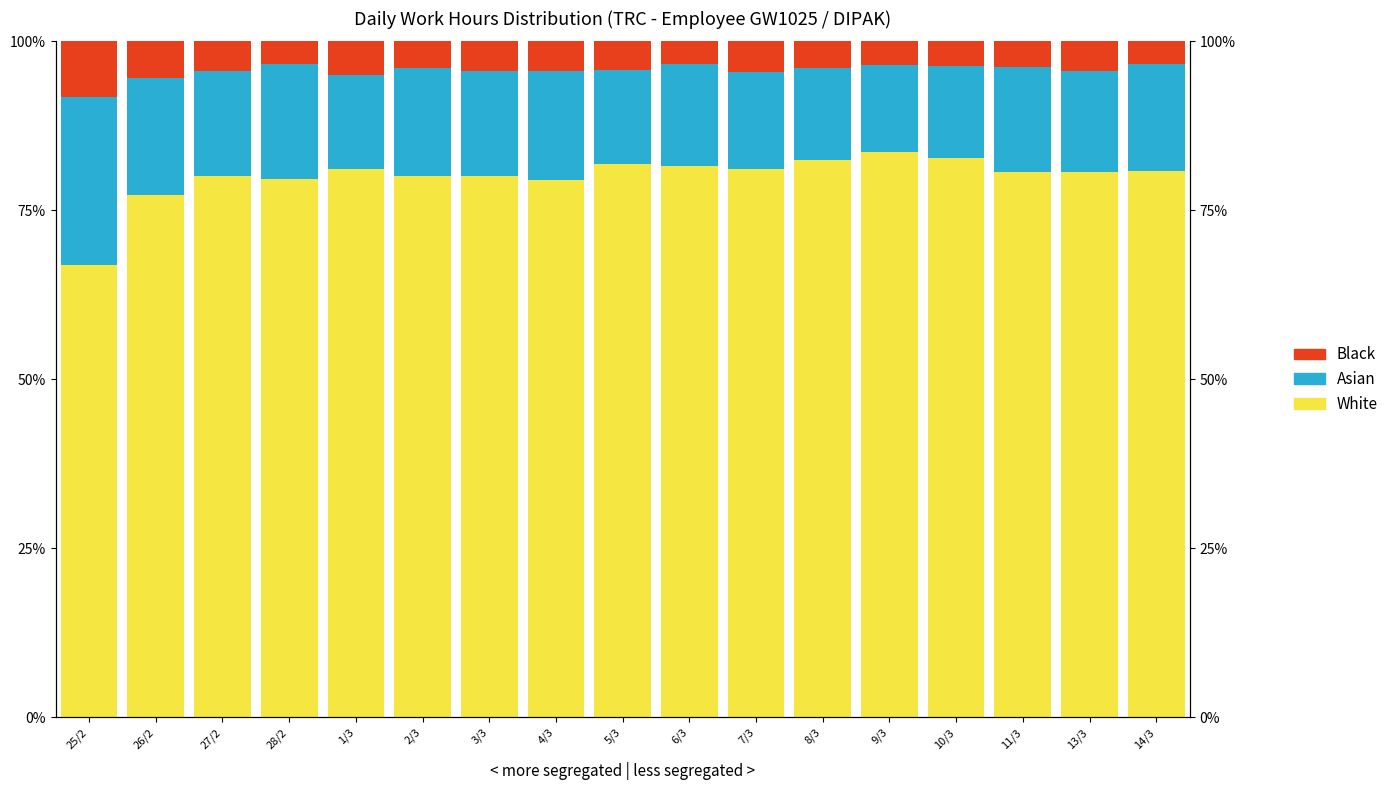

What is the label of the 7th bar from the right?

7/3